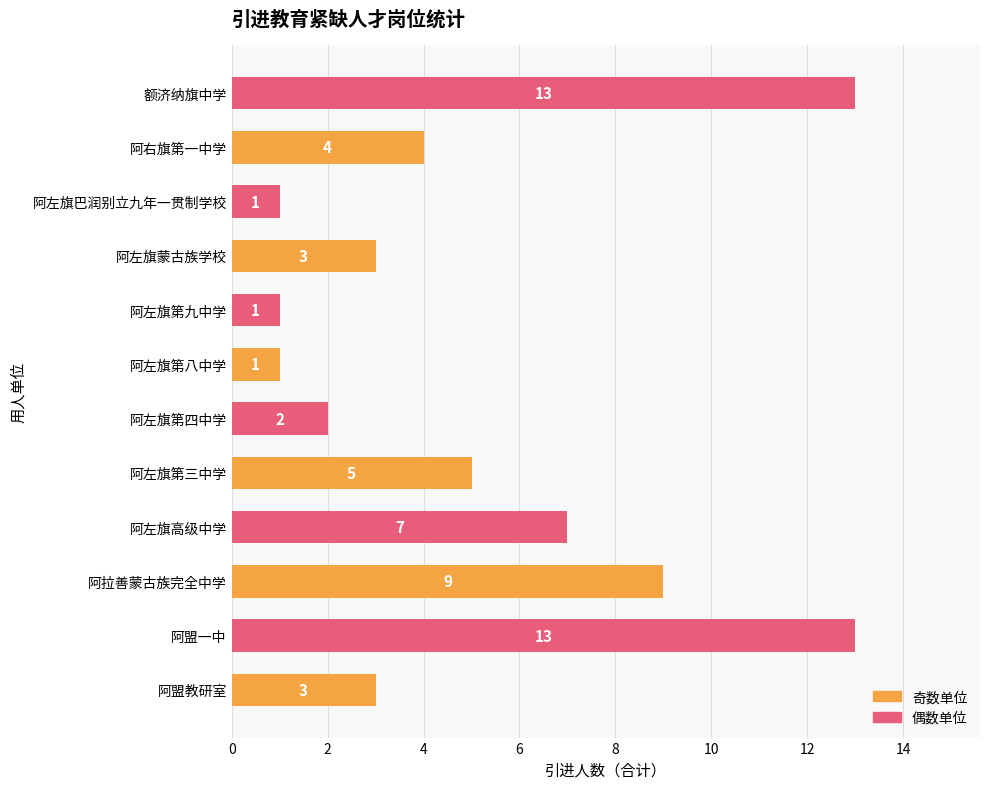

What is the difference between the maximum and minimum values?

12